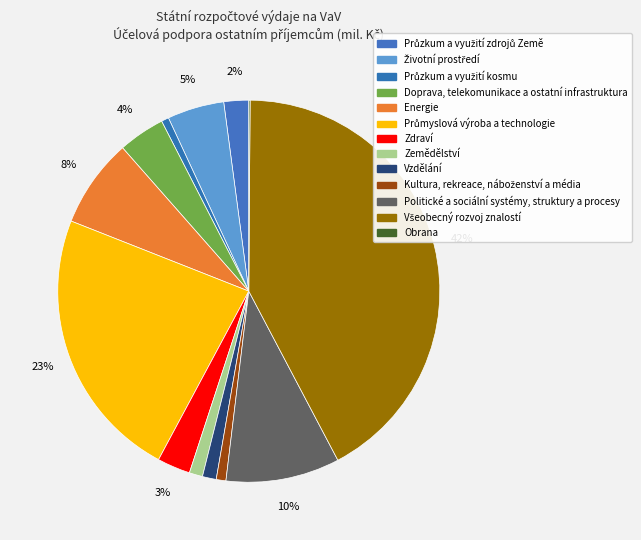

How many segments does this pie chart have?

13